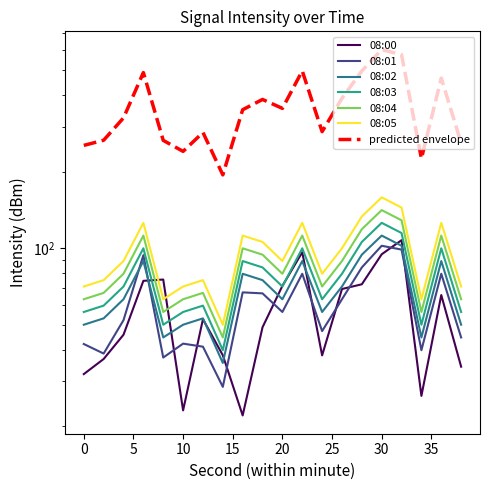

Is it true that 08:01 equals 25.0 at 22?

False